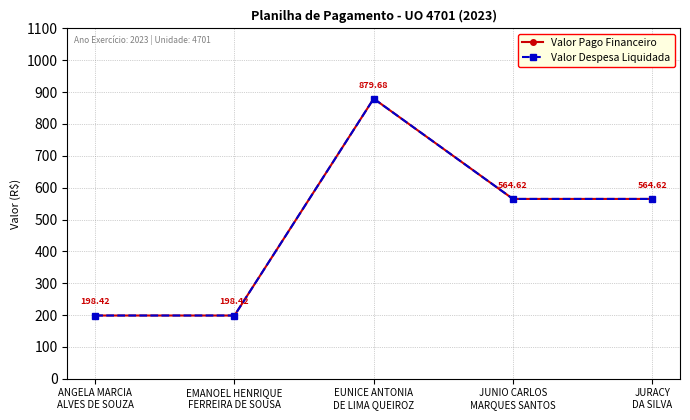

Reading right to left, transcribe all the data shown in this chart.

Valor Pago Financeiro: JURACY
DA SILVA=564.6	JUNIO CARLOS
MARQUES SANTOS=564.6	EUNICE ANTONIA
DE LIMA QUEIROZ=879.7	EMANOEL HENRIQUE
FERREIRA DE SOUSA=198.4	ANGELA MARCIA
ALVES DE SOUZA=198.4
Valor Despesa Liquidada: JURACY
DA SILVA=564.6	JUNIO CARLOS
MARQUES SANTOS=564.6	EUNICE ANTONIA
DE LIMA QUEIROZ=879.7	EMANOEL HENRIQUE
FERREIRA DE SOUSA=198.4	ANGELA MARCIA
ALVES DE SOUZA=198.4